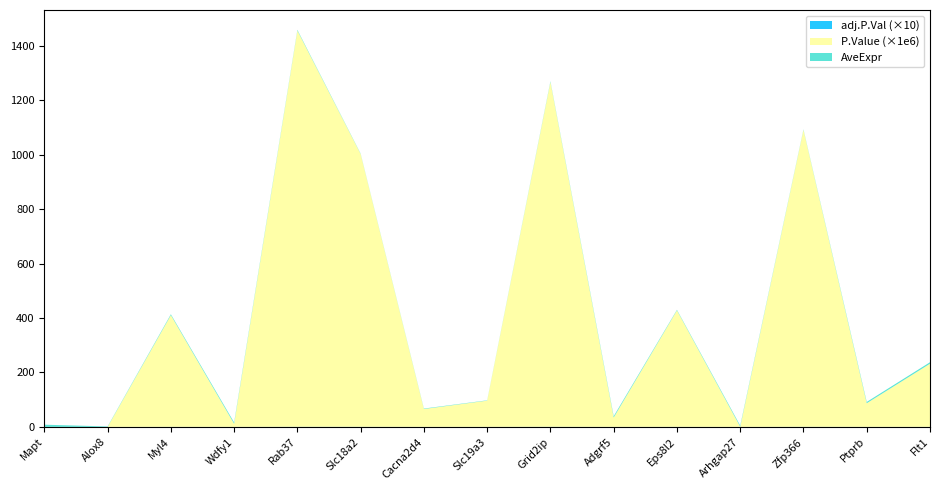

Reading left to right, what are all the values shown in this chart?

AveExpr: Mapt=8.0	Alox8=1.7	Myl4=3.3	Wdfy1=4.8	Rab37=2.8	Slc18a2=1.4	Cacna2d4=1.6	Slc19a3=1.1	Grid2ip=2.6	Adgrf5=4.7	Eps8l2=2.1	Arhgap27=4.1	Zfp366=1.8	Ptprb=4.8	Flt1=5.5
P.Value: Mapt=0.0	Alox8=0.0	Myl4=0.0	Wdfy1=0.0	Rab37=0.0	Slc18a2=0.0	Cacna2d4=0.0	Slc19a3=0.0	Grid2ip=0.0	Adgrf5=0.0	Eps8l2=0.0	Arhgap27=0.0	Zfp366=0.0	Ptprb=0.0	Flt1=0.0
adj.P.Val: Mapt=0.0	Alox8=0.0	Myl4=0.0	Wdfy1=0.0	Rab37=0.0	Slc18a2=0.0	Cacna2d4=0.0	Slc19a3=0.0	Grid2ip=0.0	Adgrf5=0.0	Eps8l2=0.0	Arhgap27=0.0	Zfp366=0.0	Ptprb=0.0	Flt1=0.0